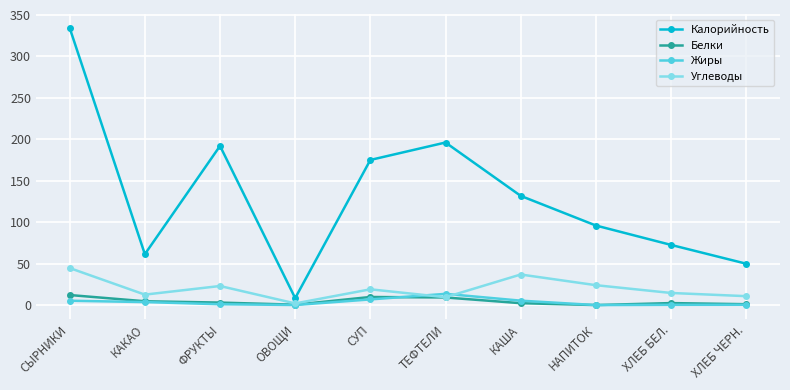

Which label corresponds to the largest value in the chart?

СЫРНИКИ